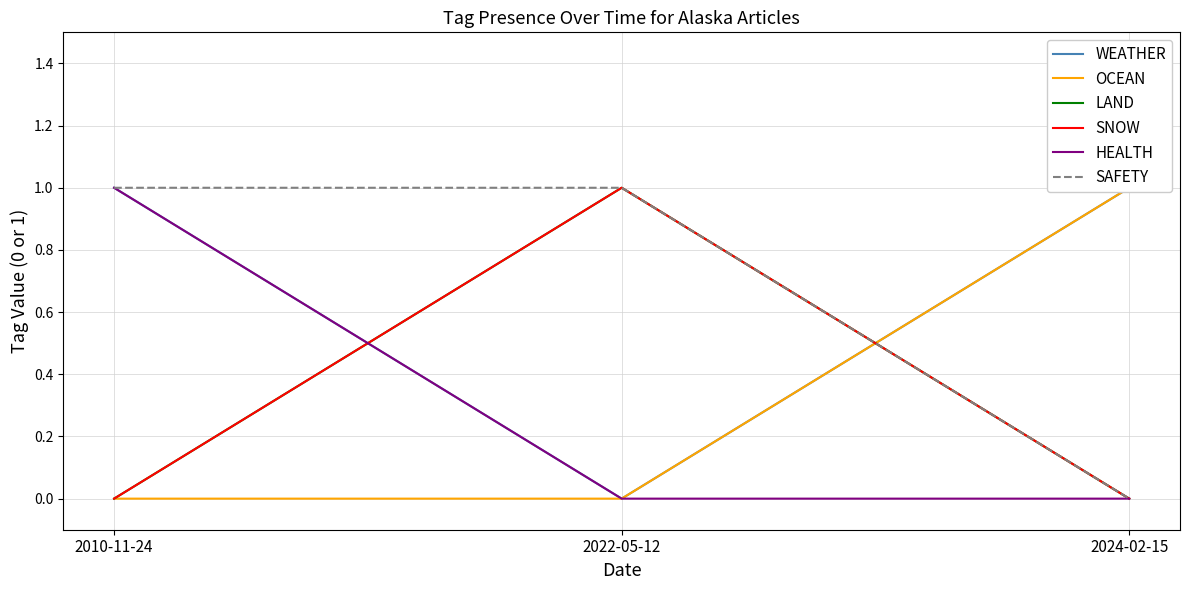

Reading left to right, list all the values displayed in this chart.

WEATHER: 1	0	1
OCEAN: 0	0	1
LAND: 0	1	0
SNOW: 0	1	0
HEALTH: 1	0	0
SAFETY: 1	1	0